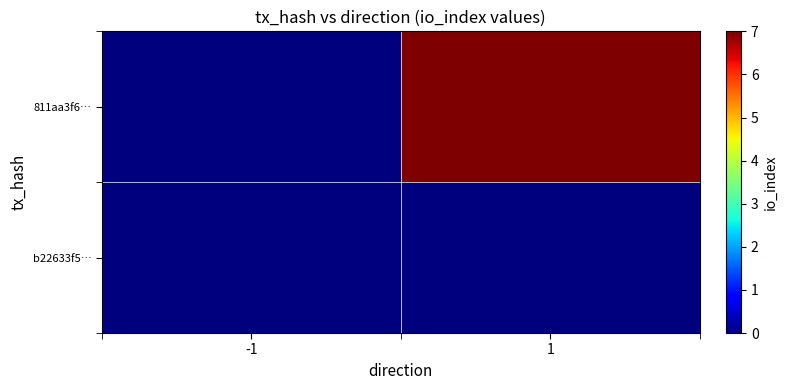

Reading left to right, extract all data points from this chart.

b22633f5…: -1=0	1=0
811aa3f6…: -1=0	1=7